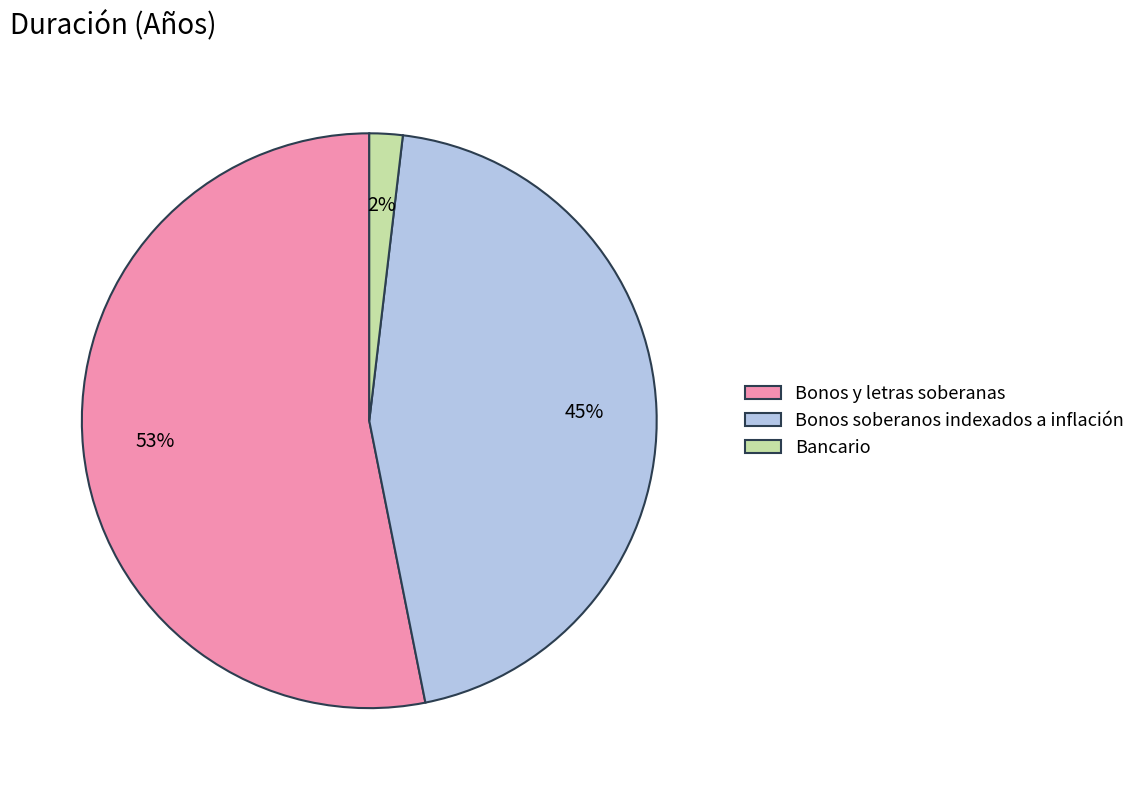

Which slice is the smallest?

Bancario